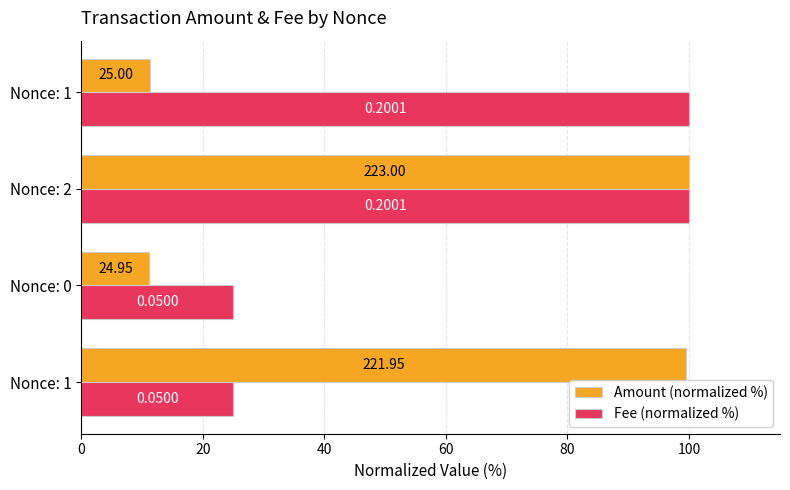

What are all the series names shown in the legend?

Amount (normalized %), Fee (normalized %)